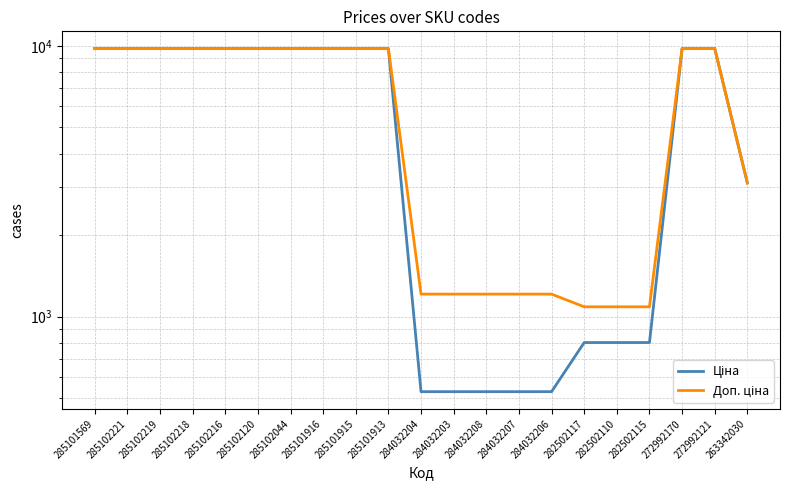

Reading right to left, list all the values displayed in this chart.

Ціна: 3116.1	9775.5	9775.5	802.1	802.1	802.1	528.2	528.2	528.2	528.2	528.2	9775.5	9775.5	9775.5	9775.5	9775.5	9775.5	9775.5	9775.5	9775.5	9775.5
Доп. ціна: 3116.0	9775.5	9775.5	1087.0	1087.0	1087.0	1210.7	1210.7	1210.7	1210.7	1210.7	9775.5	9775.5	9775.5	9775.5	9775.5	9775.5	9775.5	9775.5	9775.5	9775.5